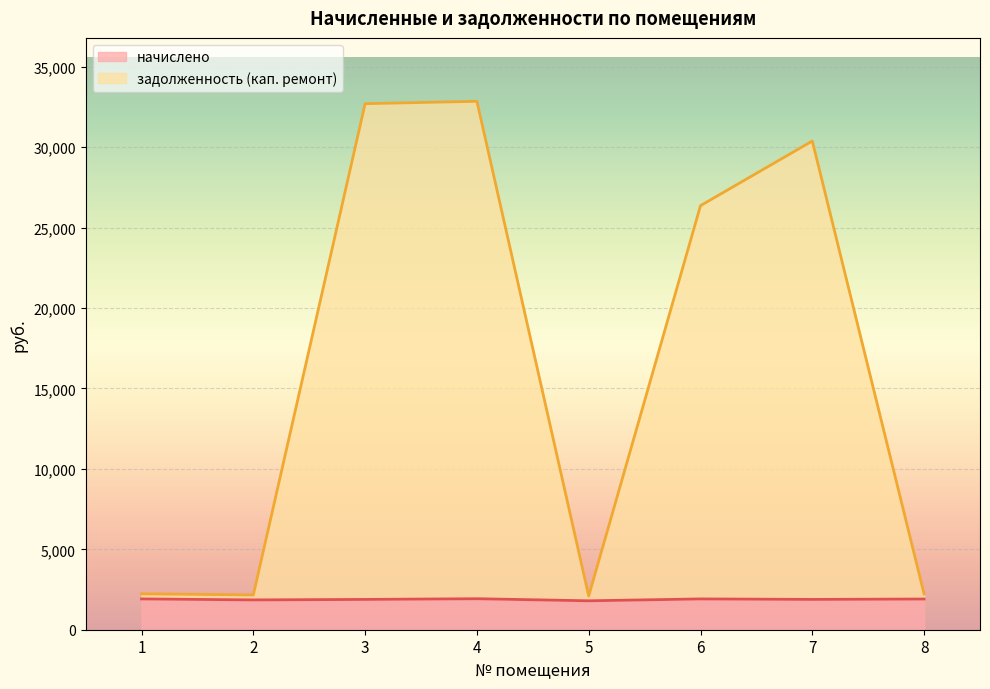

What is the spread (max minus min) of values at 6?

24455.2